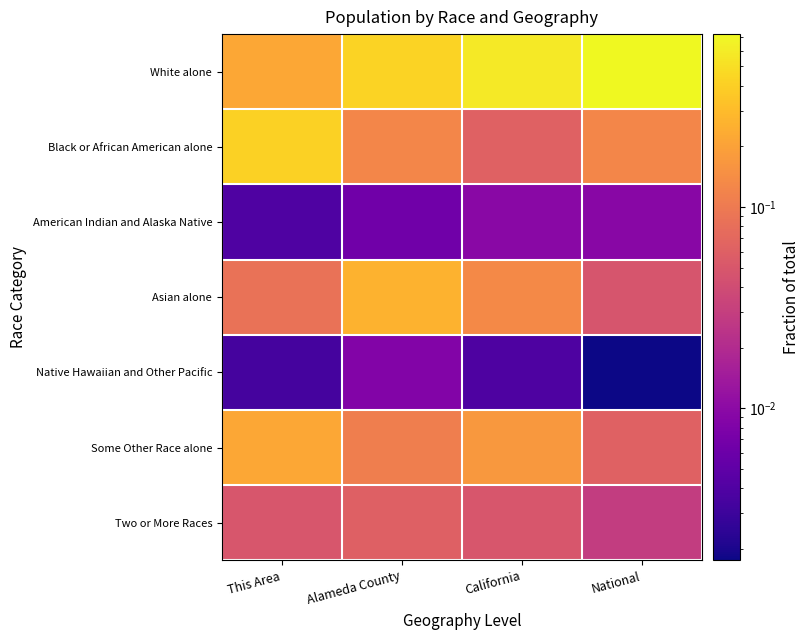

Reading left to right, extract all data points from this chart.

White alone: This Area=0.2	Alameda County=0.4	California=0.6	National=0.7
Black or African American alone: This Area=0.4	Alameda County=0.1	California=0.1	National=0.1
American Indian and Alaska Native: This Area=0.0	Alameda County=0.0	California=0.0	National=0.0
Asian alone: This Area=0.1	Alameda County=0.3	California=0.1	National=0.0
Native Hawaiian and Other Pacific: This Area=0.0	Alameda County=0.0	California=0.0	National=0.0
Some Other Race alone: This Area=0.2	Alameda County=0.1	California=0.2	National=0.1
Two or More Races: This Area=0.0	Alameda County=0.1	California=0.0	National=0.0